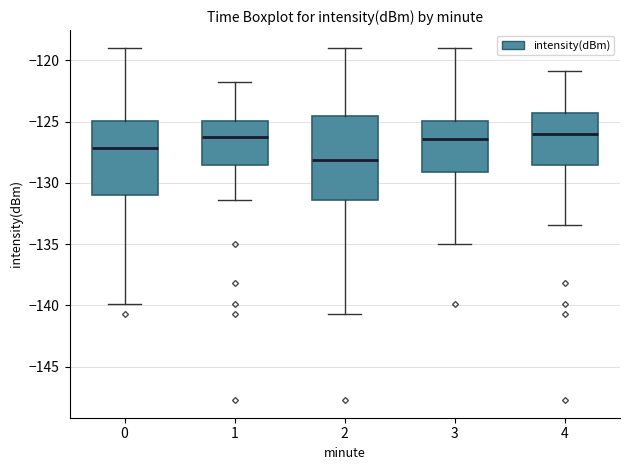

Which box has the lowest median line?

2